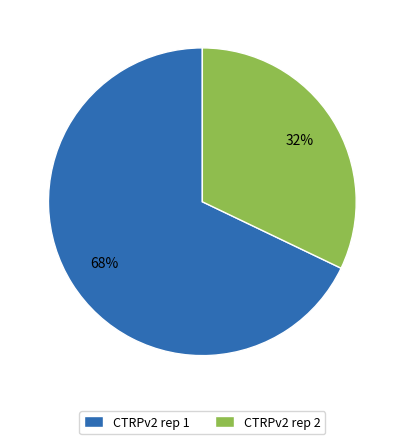

To the nearest percent, what percentage of the pie is CTRPv2 rep 1?

68%